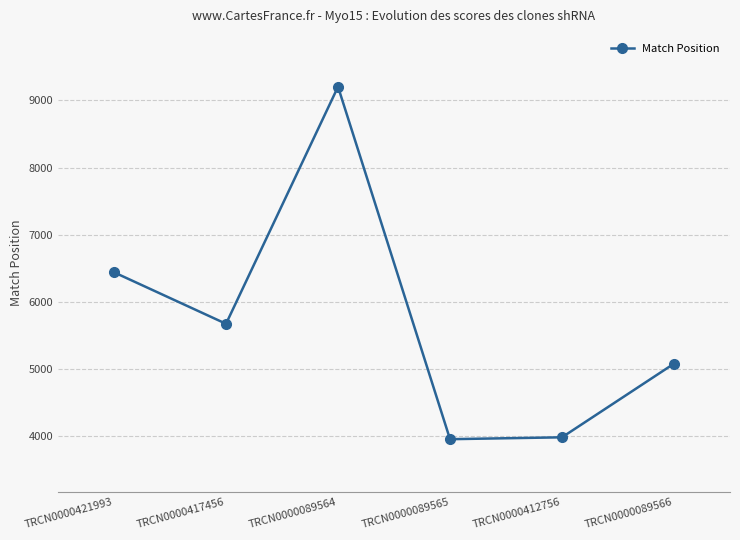

Between TRCN0000417456 and TRCN0000421993, which is larger?

TRCN0000421993